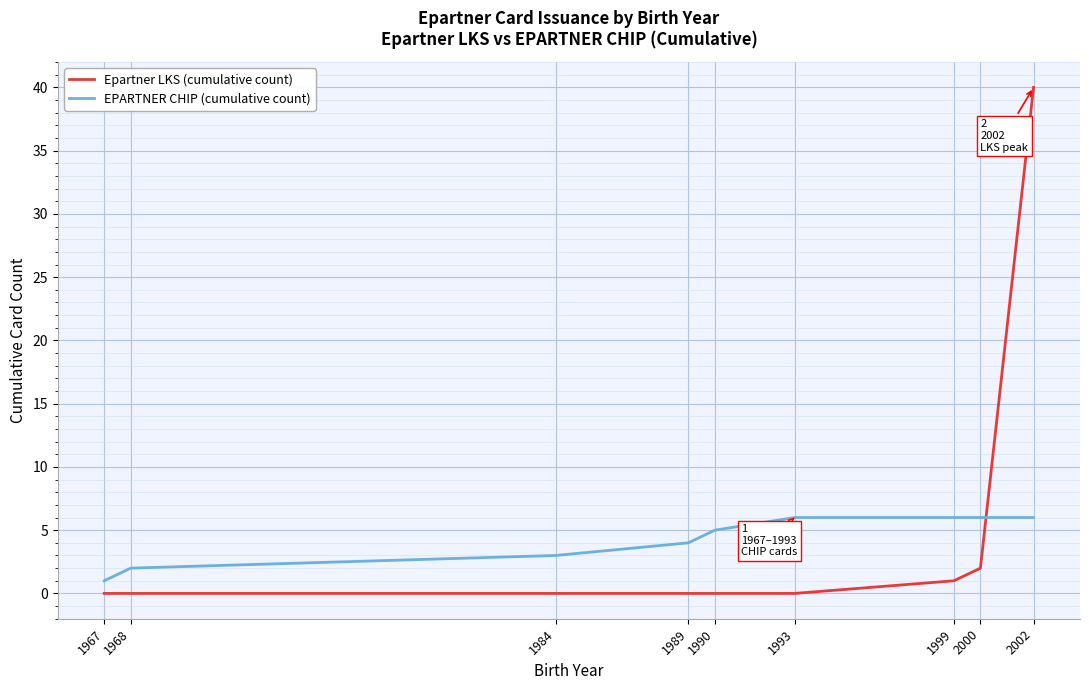

Rank the series at 1984 from lowest to highest value.

Epartner LKS (cumulative count), EPARTNER CHIP (cumulative count)